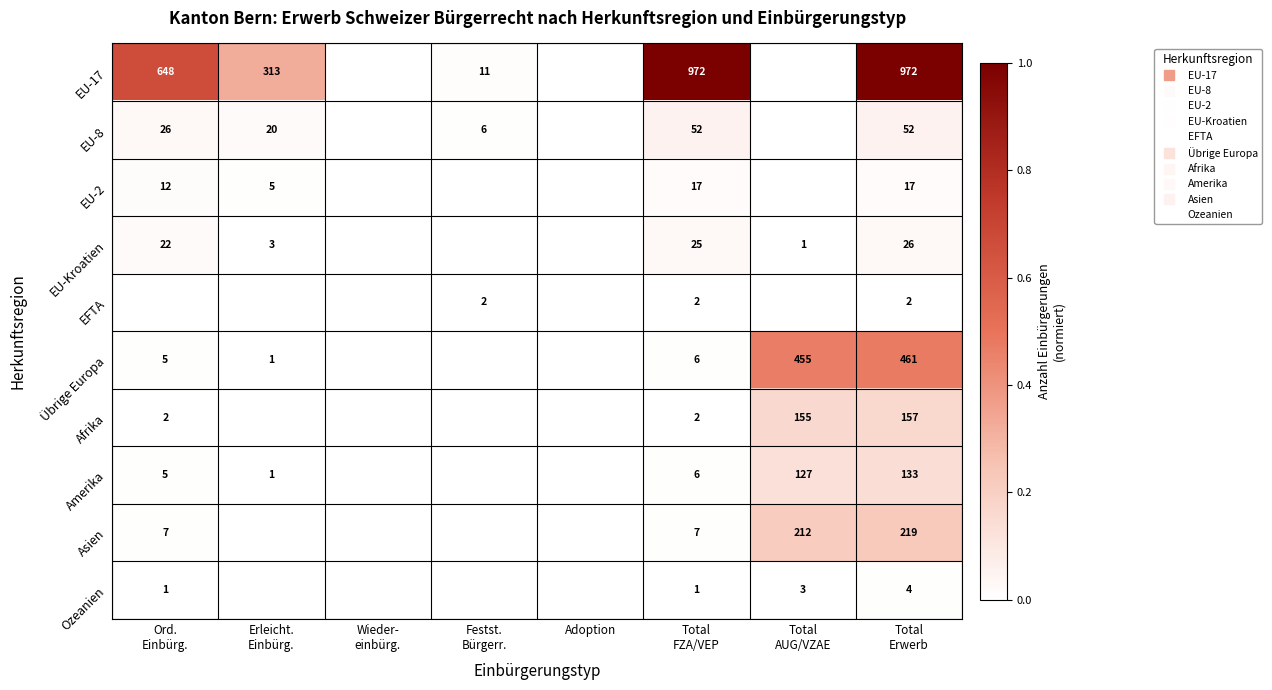

Rank the series by their maximum value, from highest to lowest.

EU-17, Übrige Europa, Asien, Afrika, Amerika, EU-8, EU-Kroatien, EU-2, Ozeanien, EFTA